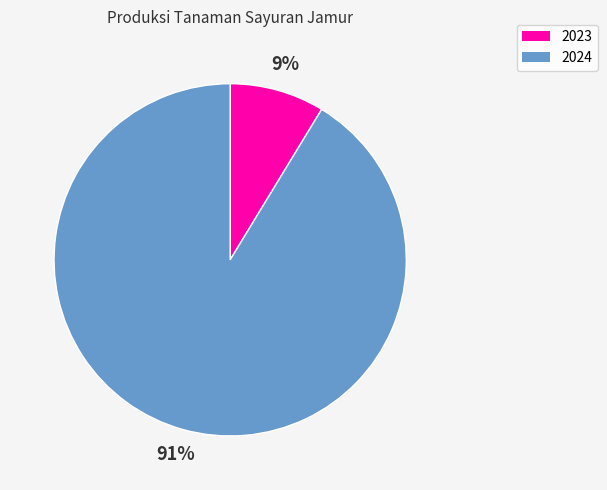

Count the number of slices in the pie.

2